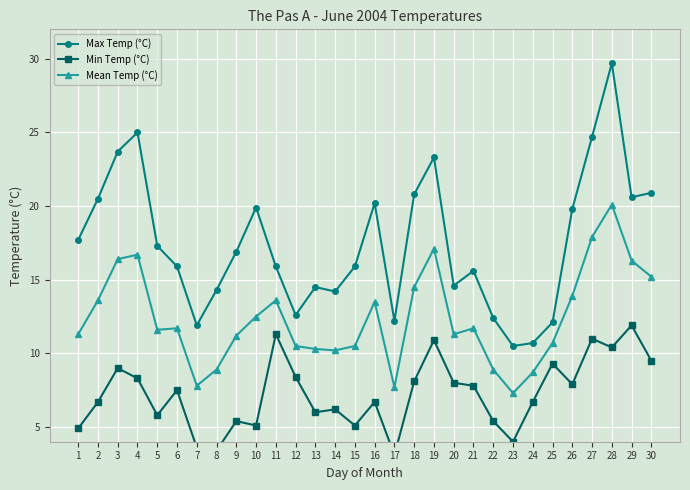

List the labels in order of Max Temp (°C) value, largest first.

28, 4, 27, 3, 19, 30, 18, 29, 2, 16, 10, 26, 1, 5, 9, 6, 11, 15, 21, 20, 13, 8, 14, 12, 22, 17, 25, 7, 24, 23